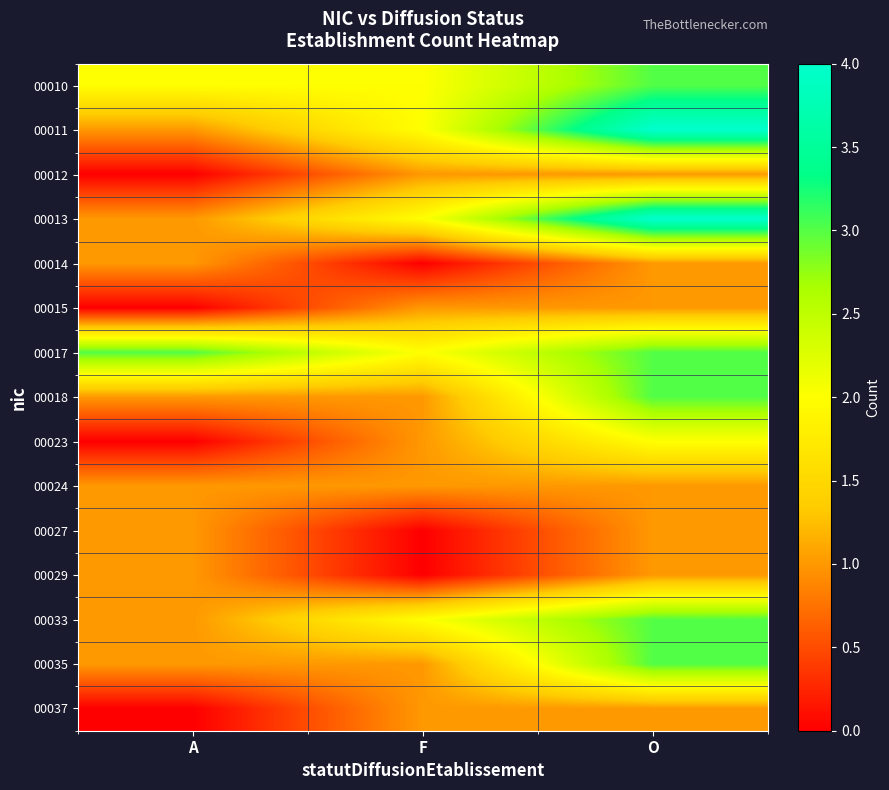

Which label corresponds to the smallest value in the chart?

A